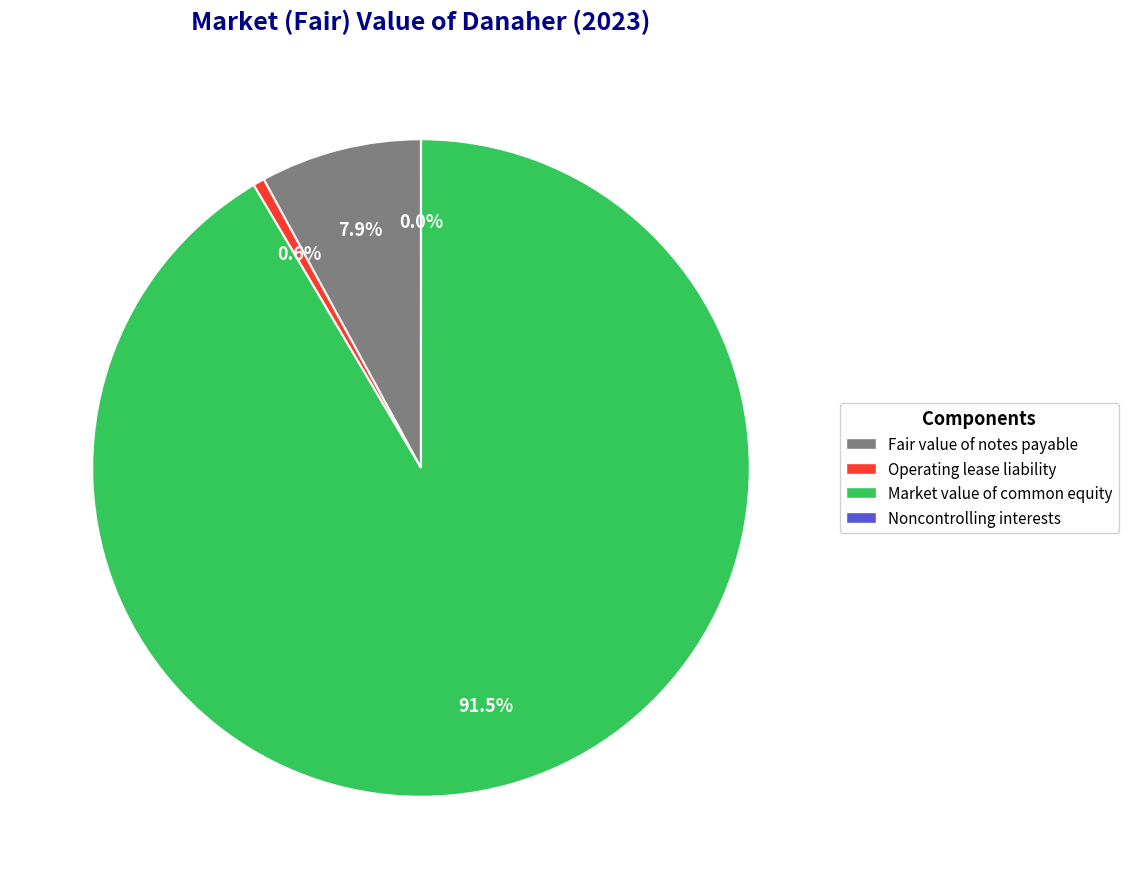

What is the largest slice in the pie chart?

Market value of common equity